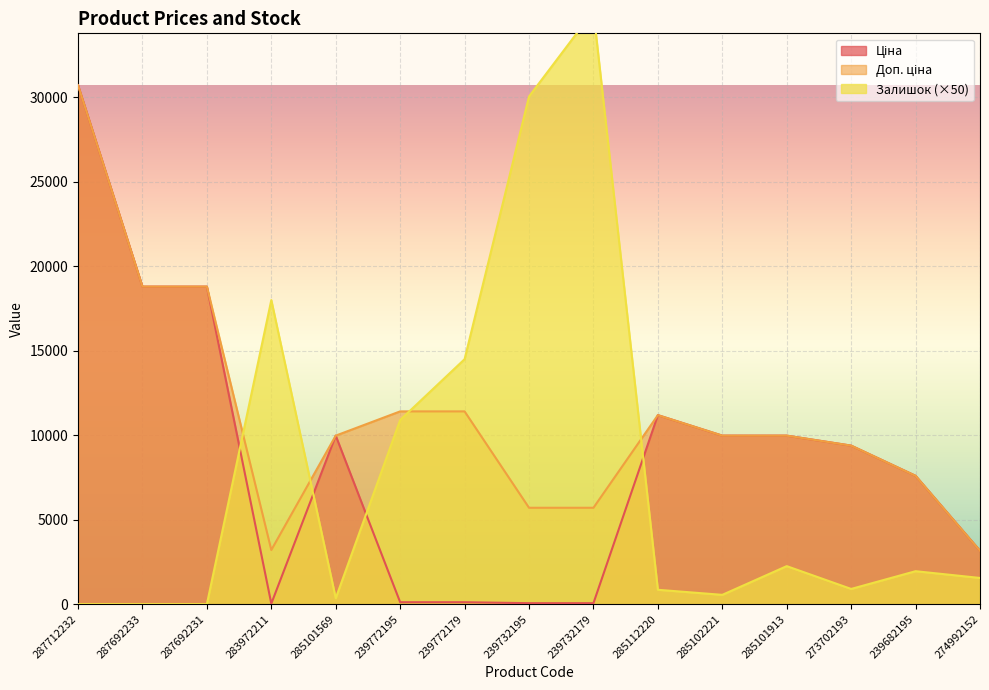

How many interior local valleys does the Залишок series have?

3